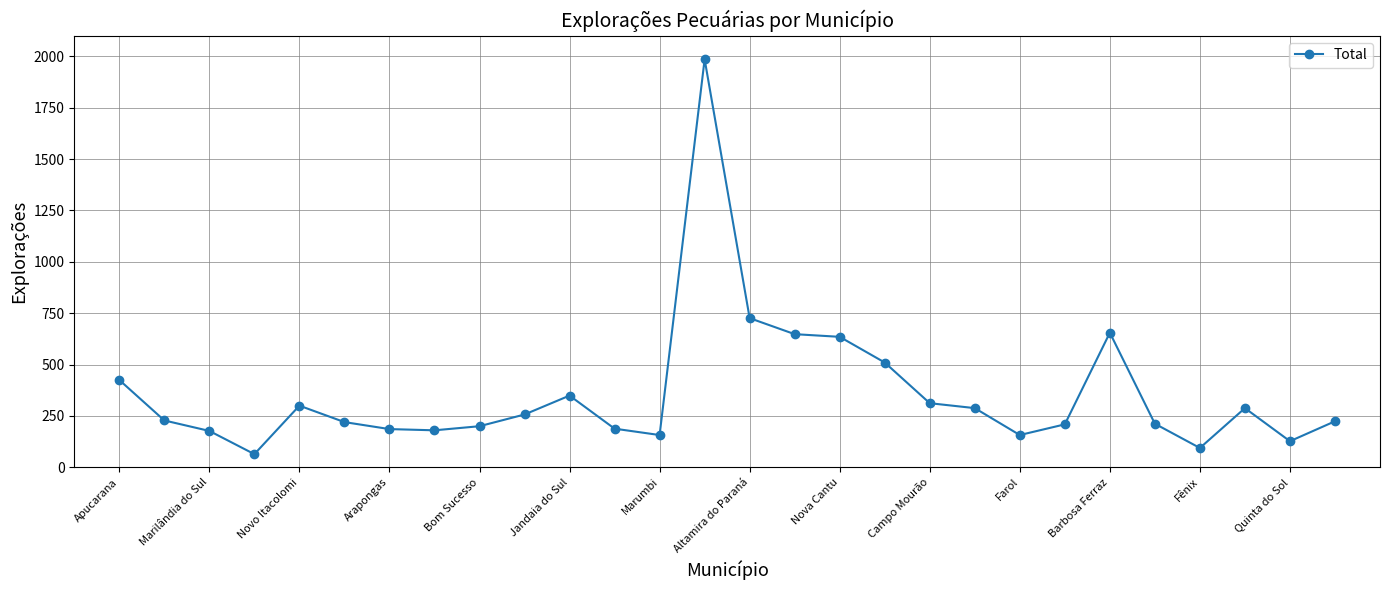

What is the minimum value shown in the chart?

64